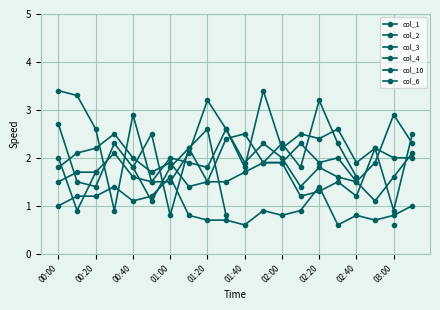

At 03:00, list the series in order from smallest to largest.

col_10, col_6, col_1, col_2, col_4, col_3